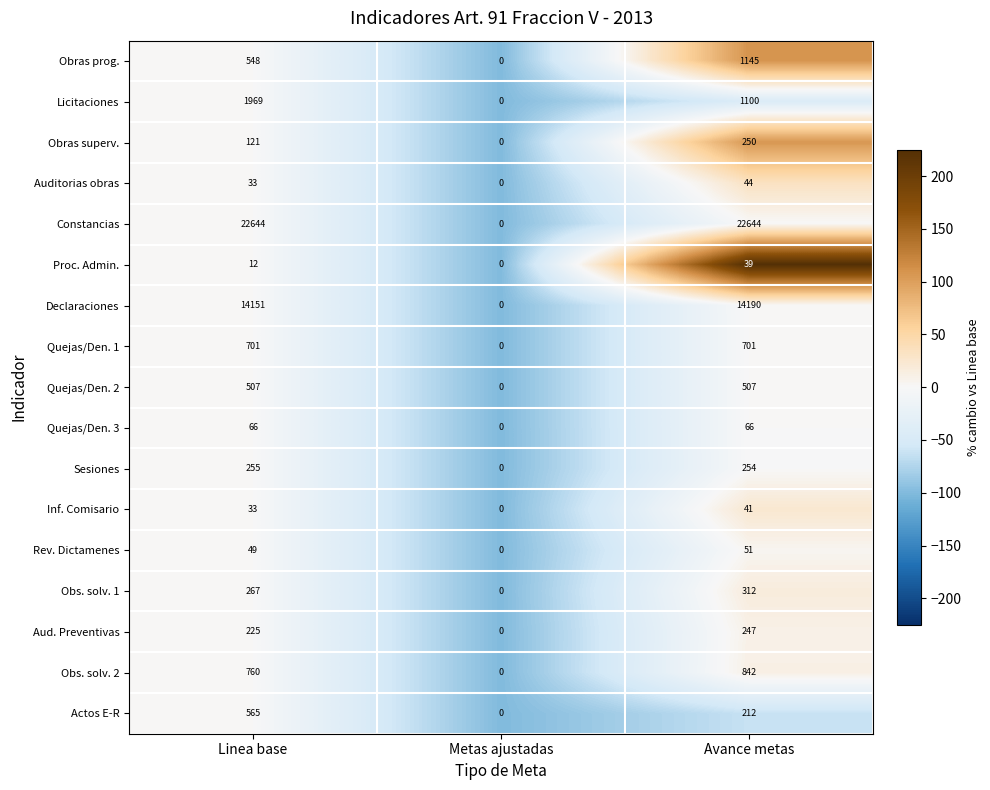

What is the sum of the Proc. Admin. values at Avance metas and Metas ajustadas?

39